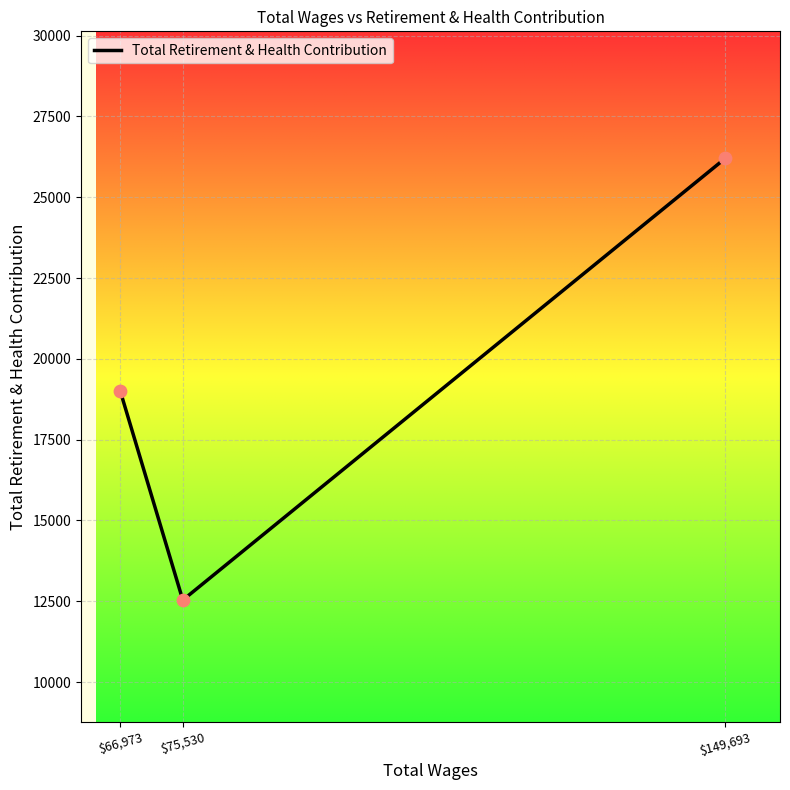

Which has a higher value, $75,530 or $66,973?

$66,973